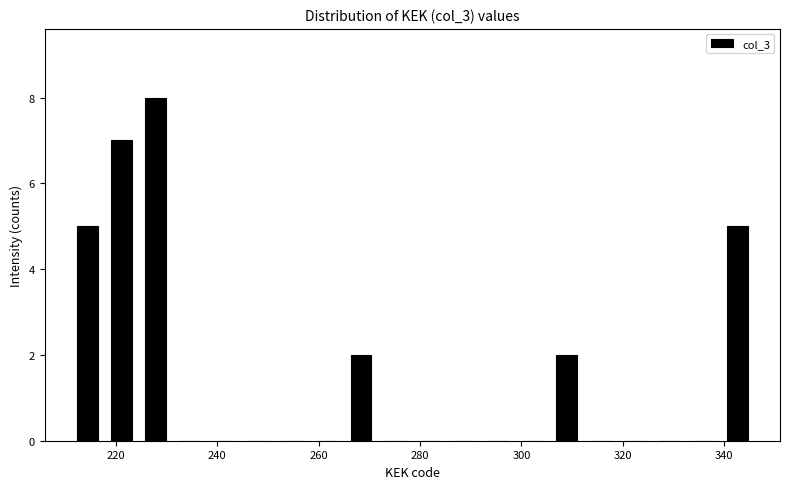

Around what value on the x-axis is the tallest bar? Give the approximate position of its centre, as read against the axis.

228